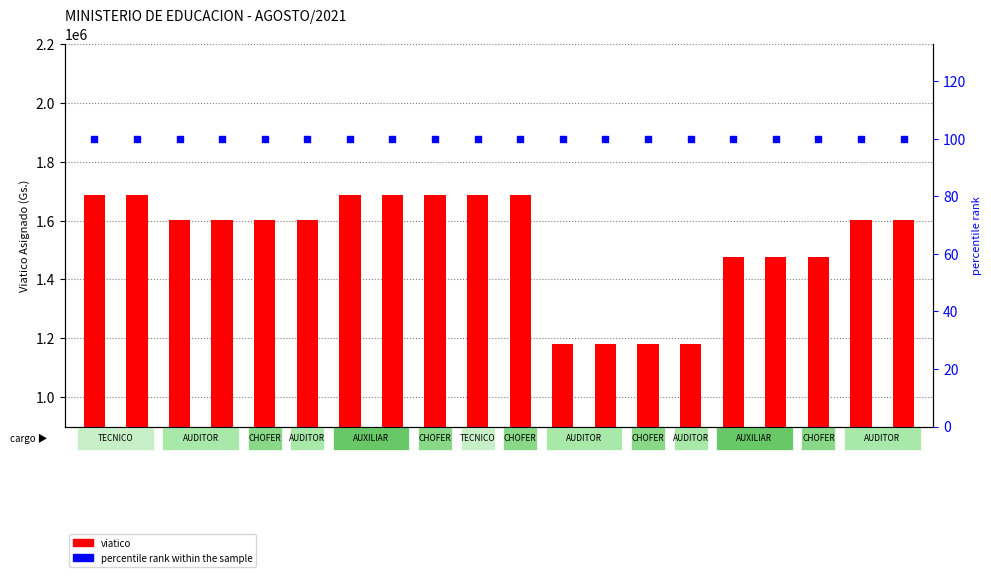

At which category is the sum across all series the highest?

1